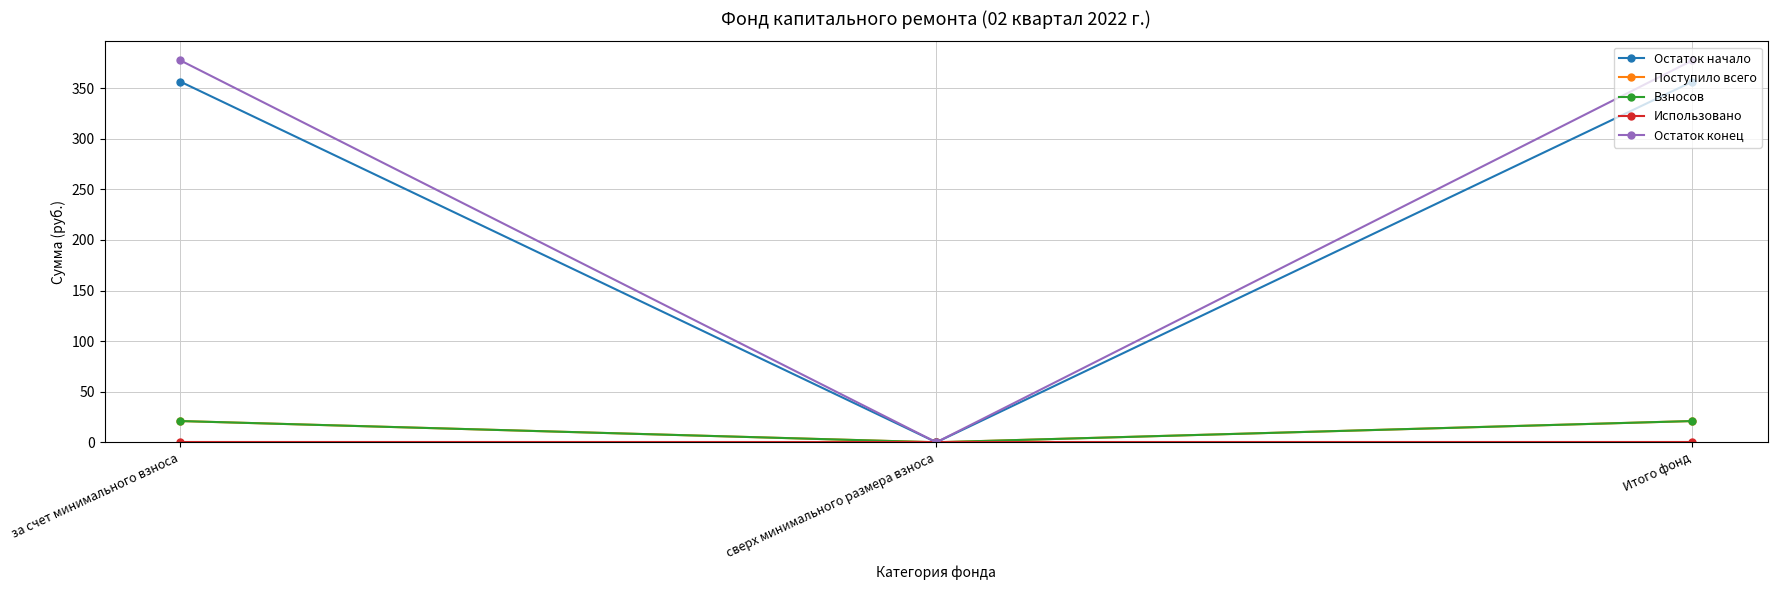

Reading left to right, transcribe all the data shown in this chart.

Остаток начало: 356.4	0.0	356.4
Поступило всего: 21.0	0.0	21.0
Взносов: 21.0	0.0	21.0
Использовано: 0.0	0.0	0.0
Остаток конец: 377.4	0.0	377.4